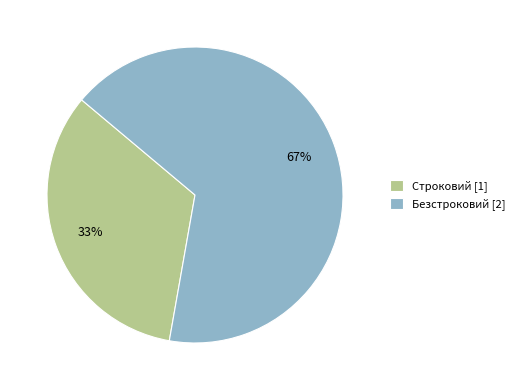

The Строковий slice represents 33% of the pie. True or false?

True